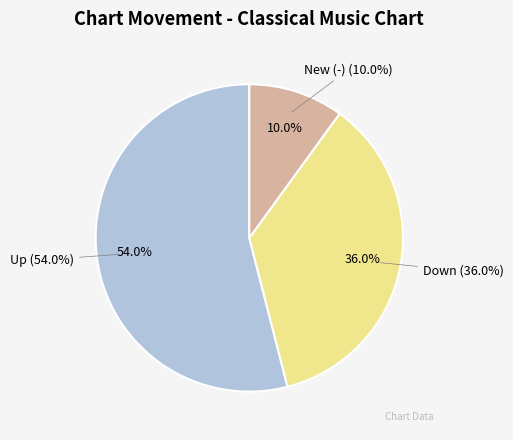

Count the number of slices in the pie.

3